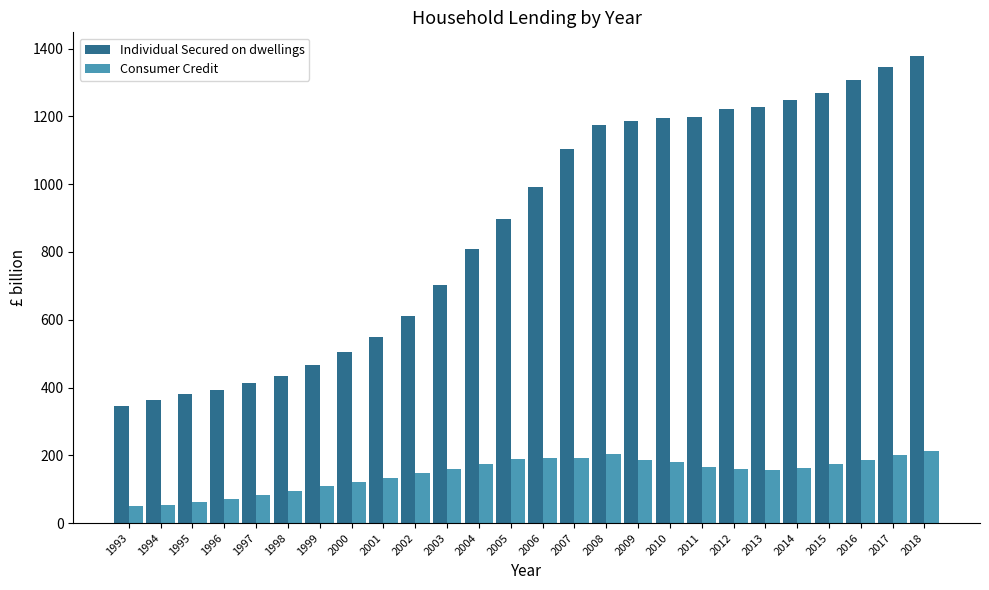

What is the sum of all Individual Secured on dwellings values?

22714.6